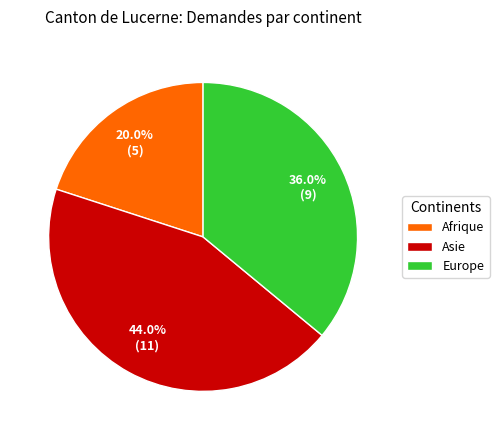

What percentage is the Europe slice, to the nearest percent?

36%